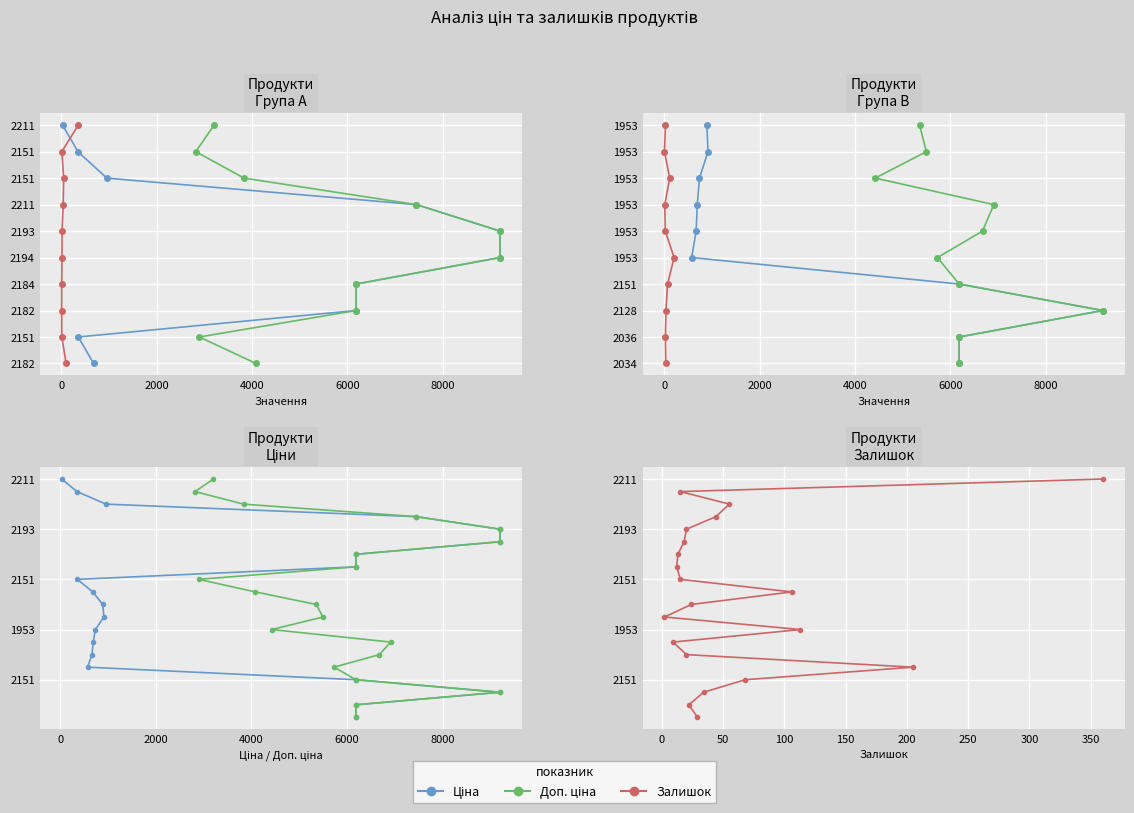

What are all the series names shown in the legend?

Ціна, Доп. ціна, Залишок